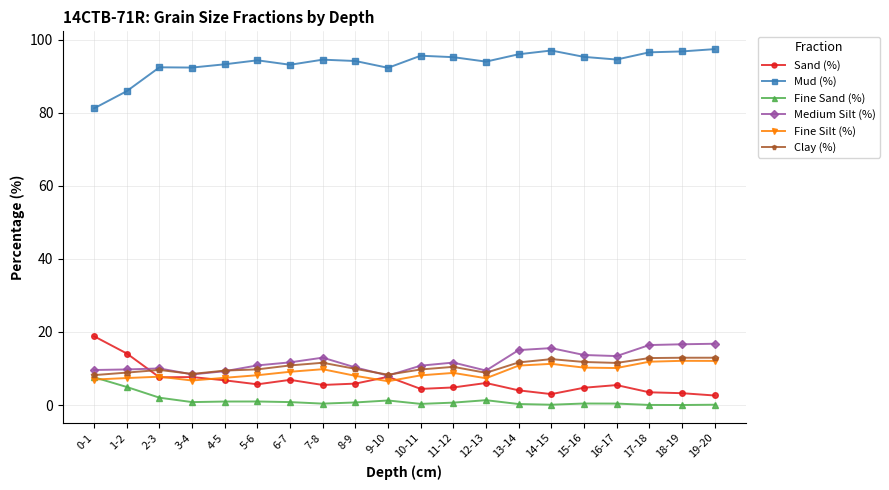

True or false: Mud (%) and Sand (%) intersect in this chart.

False